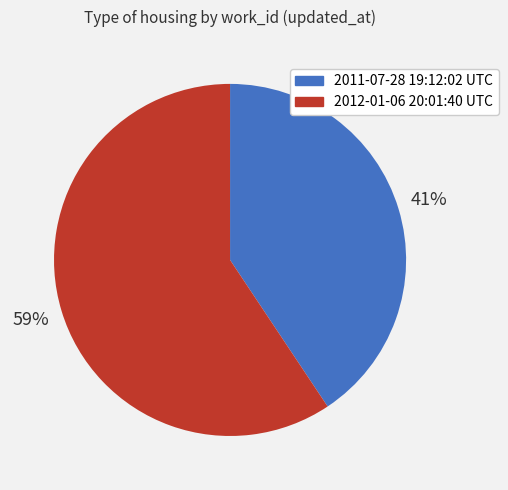

Combined, do 2012-01-06 20:01:40 UTC and 2011-07-28 19:12:02 UTC account for over 50%?

Yes